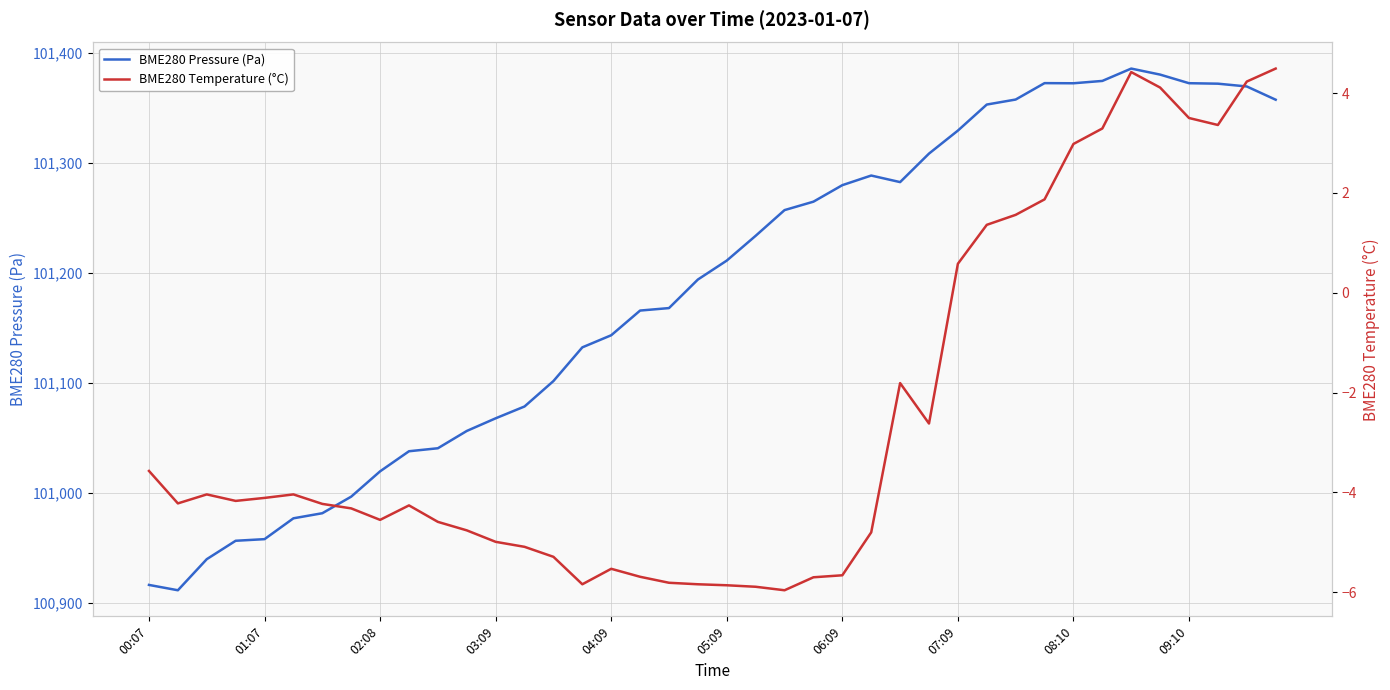

What is the lowest value of the BME280 Pressure (Pa) series?

100911.6